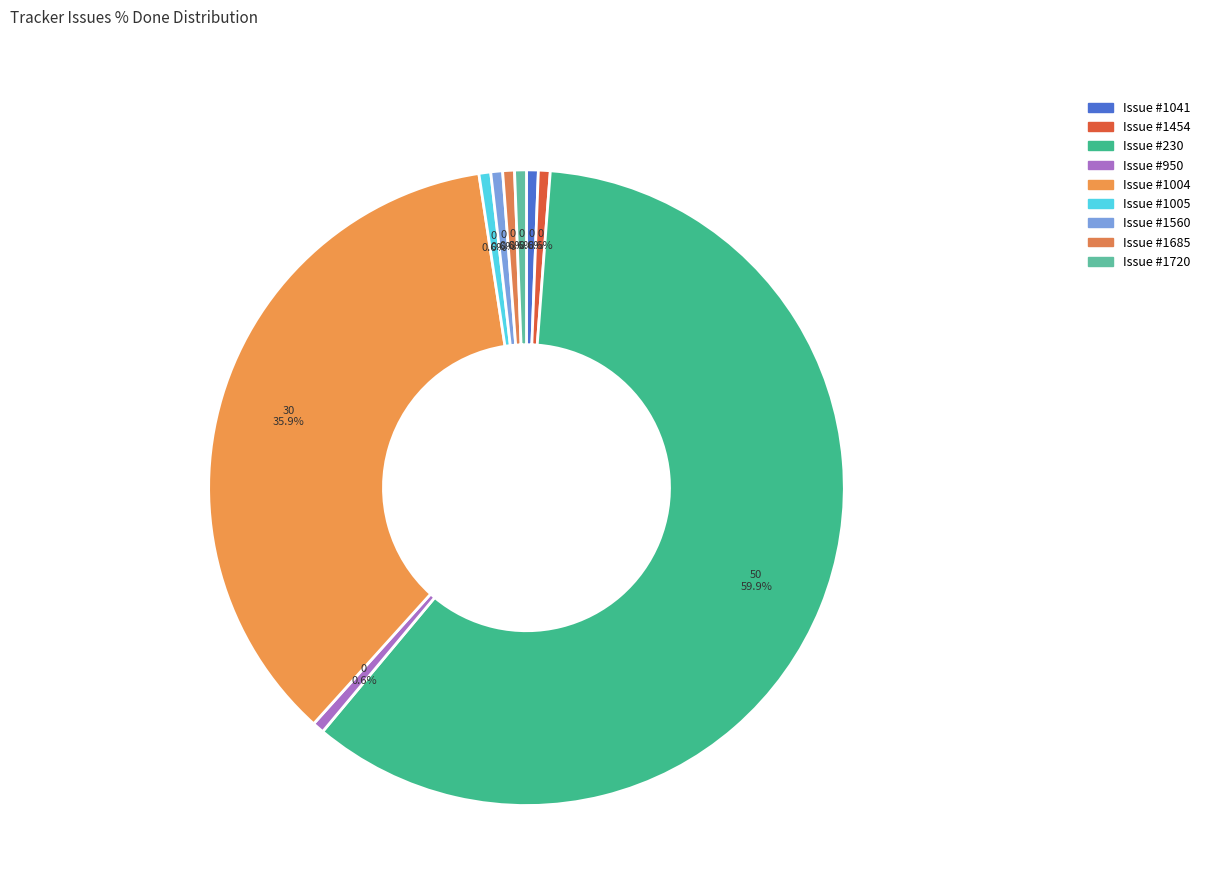

To the nearest percent, what is the average slice percentage?

11%